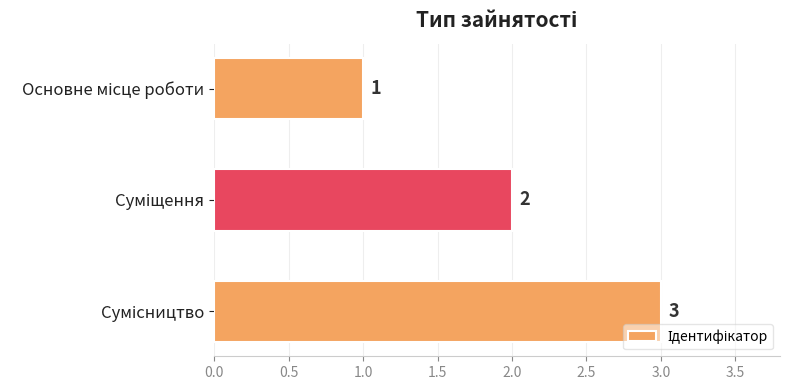

How many data points are less than 2?

1